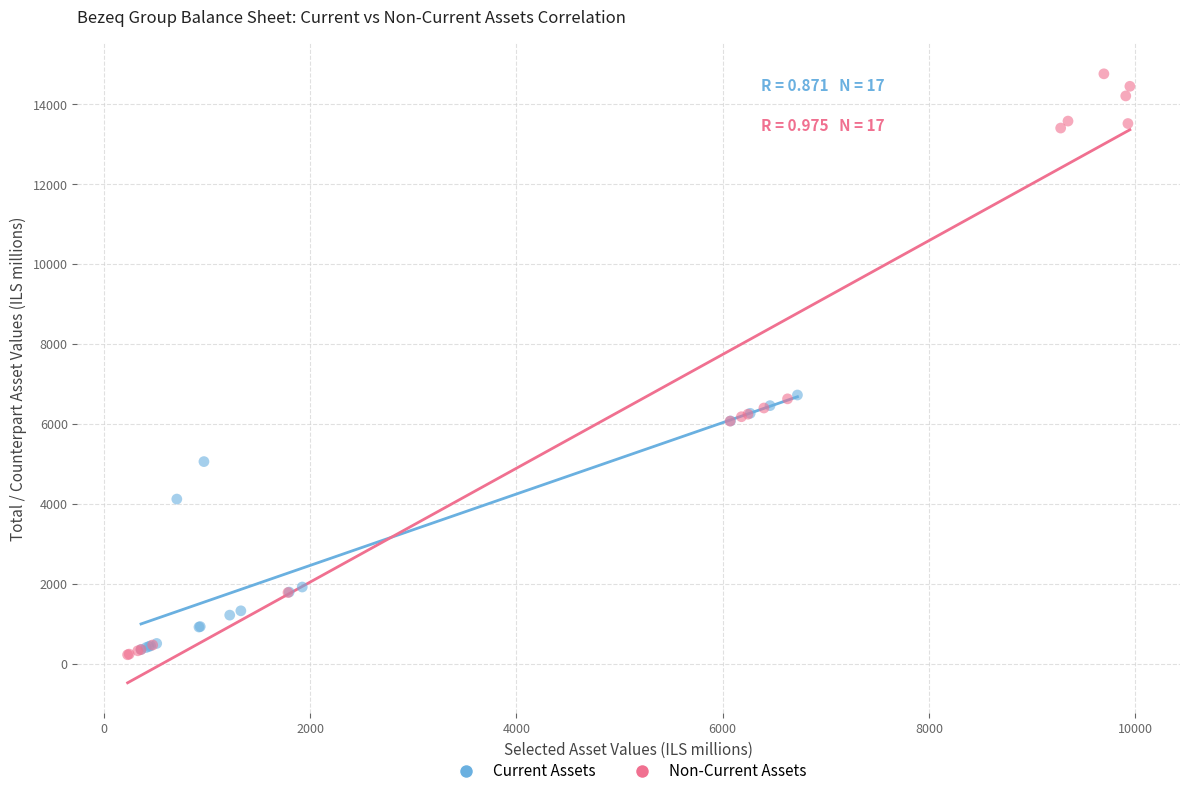

Which series has the largest Y range (max minus min)?

Non-Current Assets